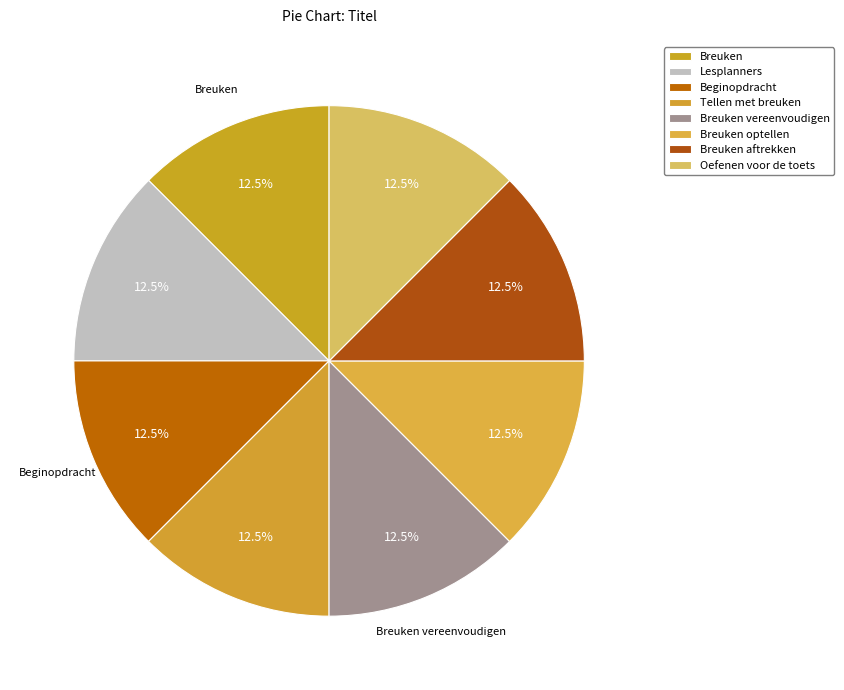

True or false: Breuken accounts for 23% of the total.

False